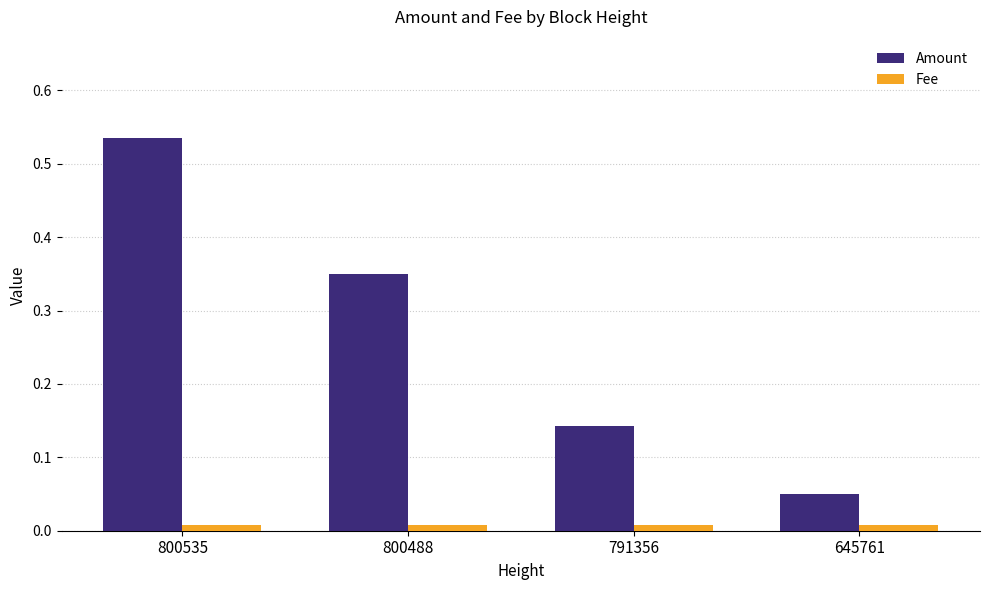

Which series has the widest spread of values?

Amount